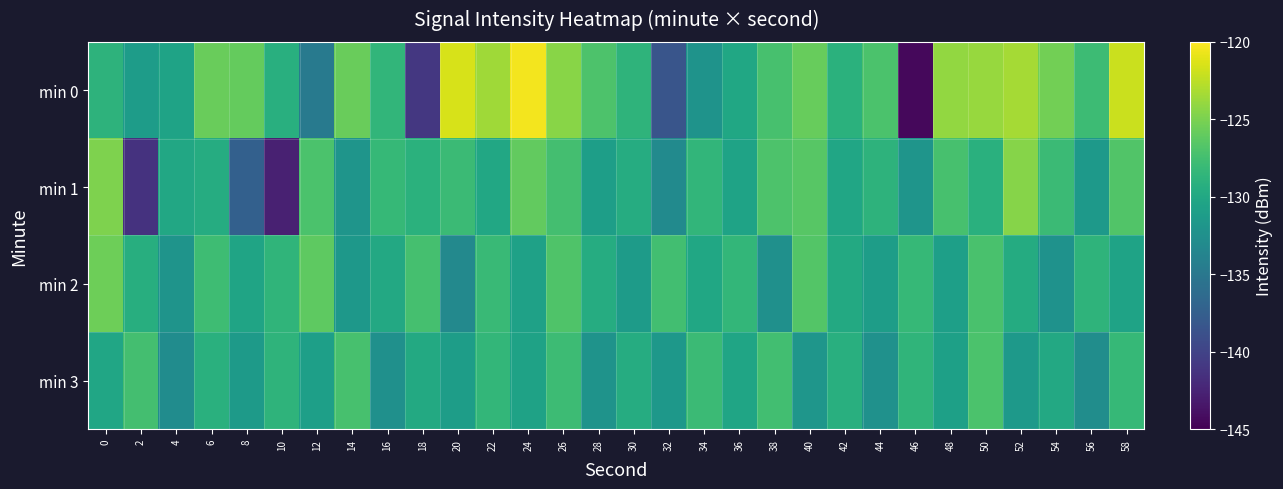

How many series are shown in this chart?

4